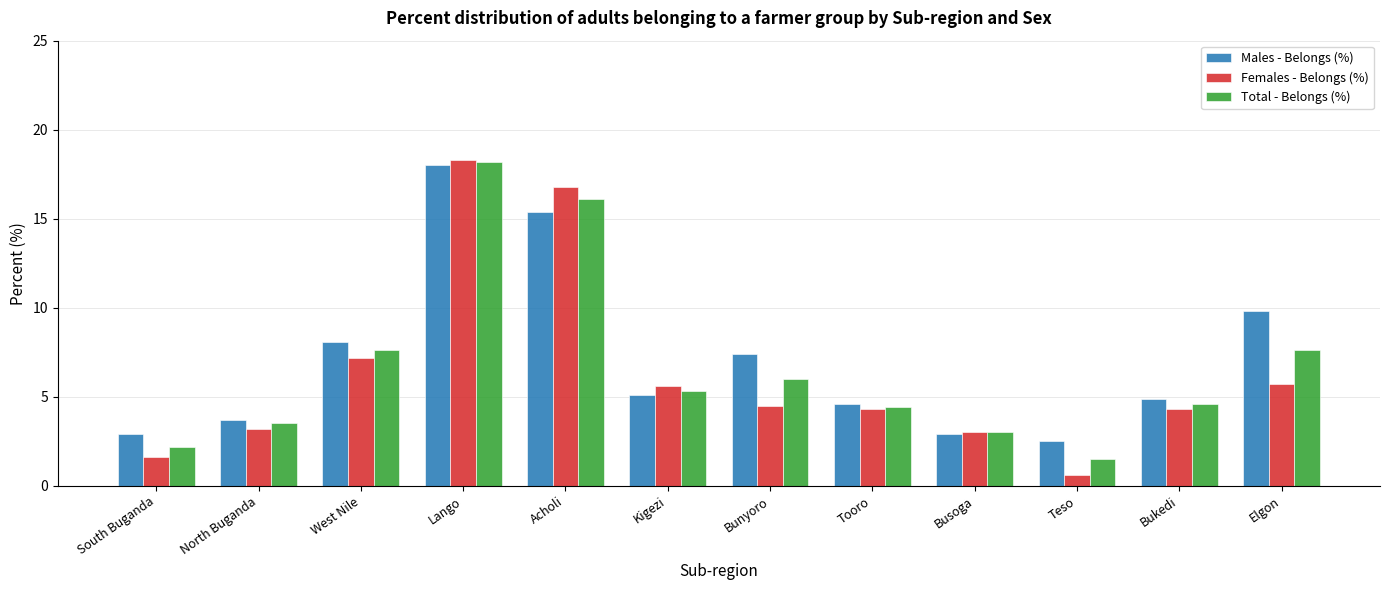

Between Kigezi and Busoga, which series saw the biggest shift?

Females - Belongs (%)